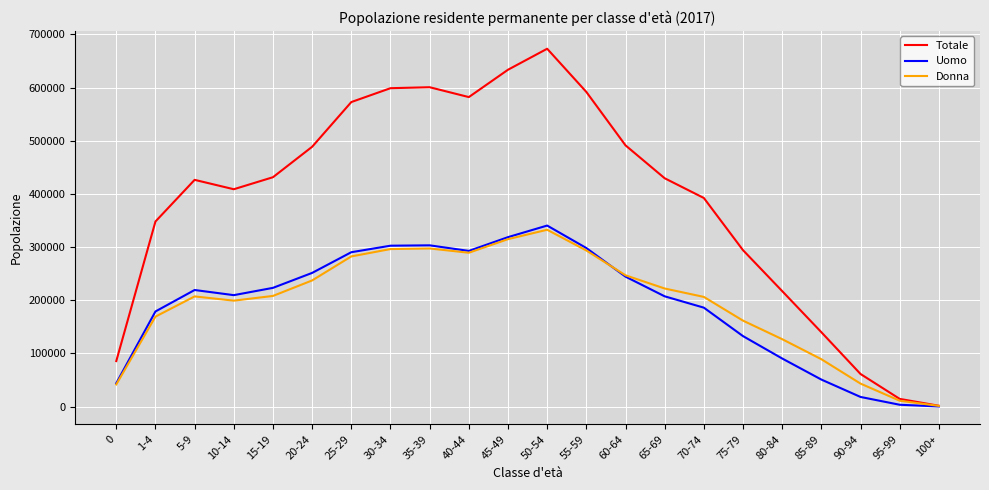

The value of Donna at 25-29 is 282451. True or false?

True